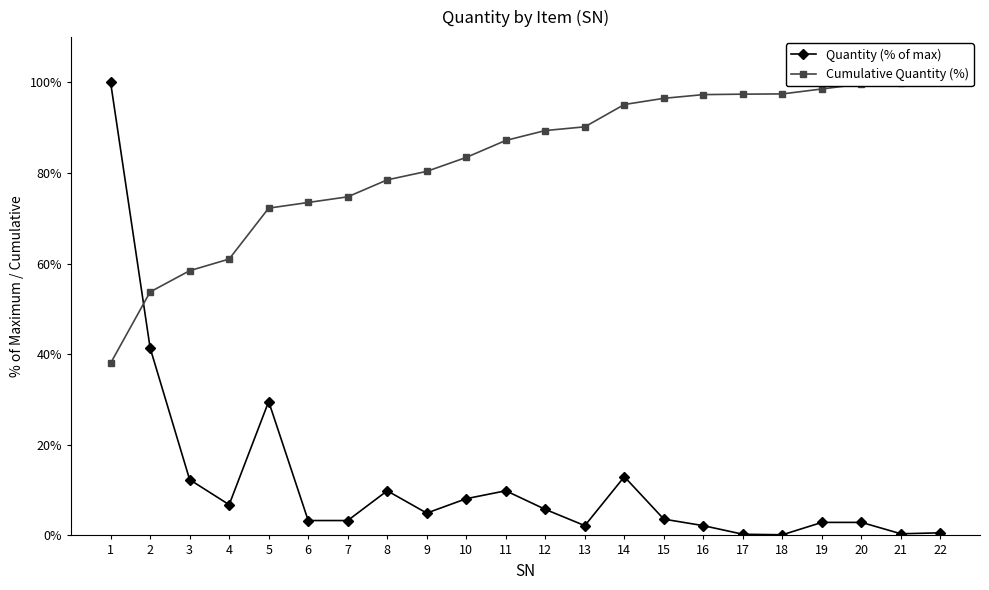

Is it true that Quantity (% of max) equals 3.3 at 7?

True